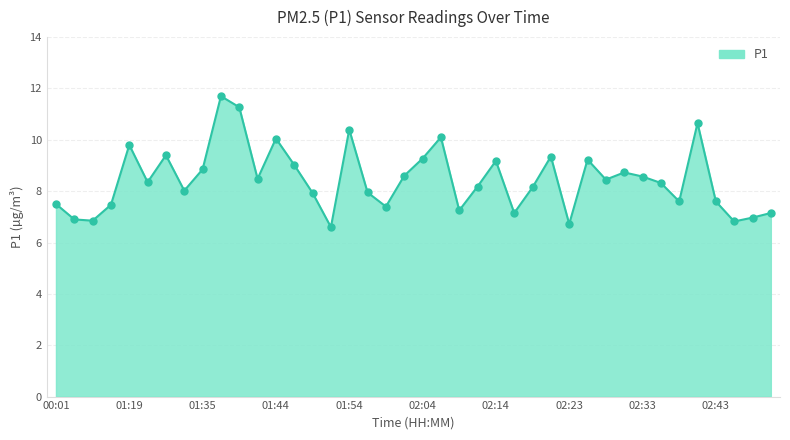

What is the smallest value displayed?

6.6